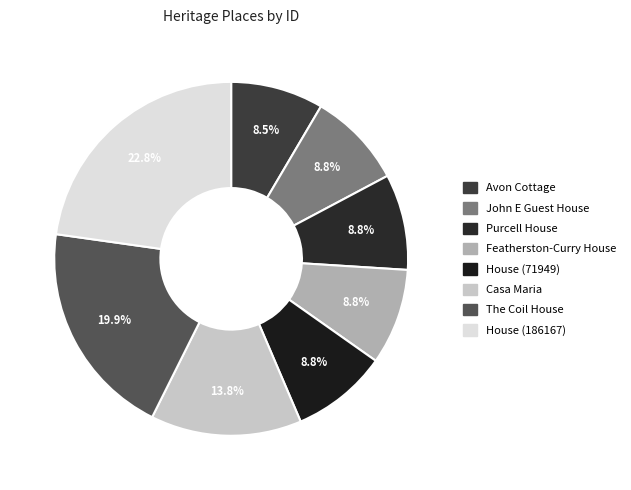

Is Purcell House the majority of the pie?

No